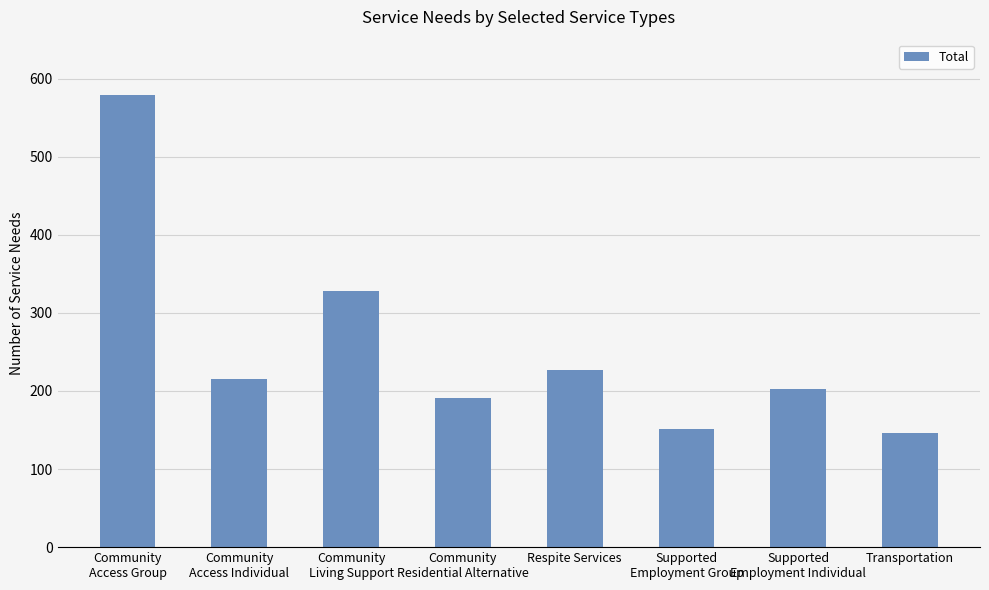

What is the smallest value displayed?

146